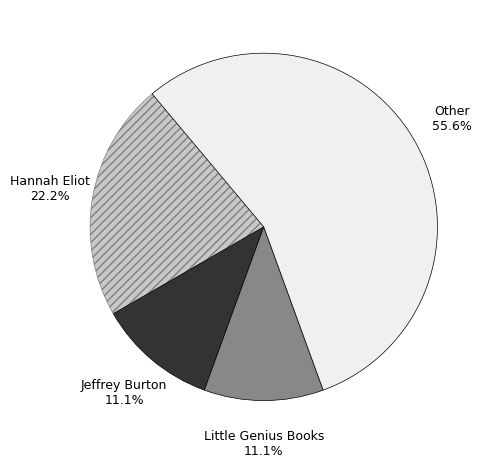

To the nearest percent, what is the difference between the largest and smallest slice percentages?

44%